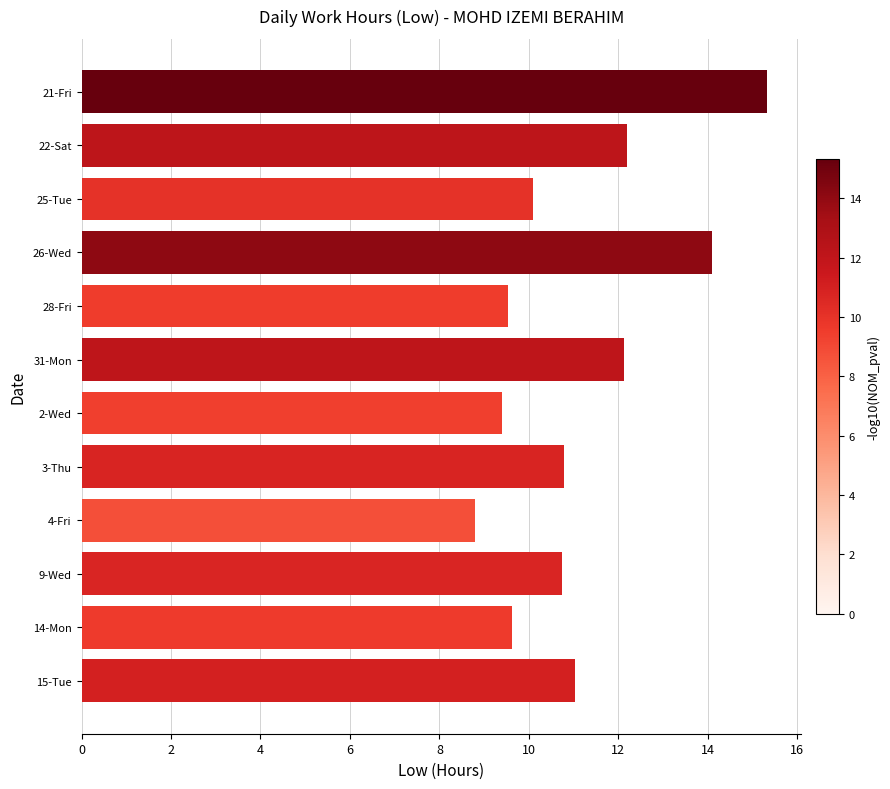

What is the change in value from 2-Wed to 26-Wed?

+4.7